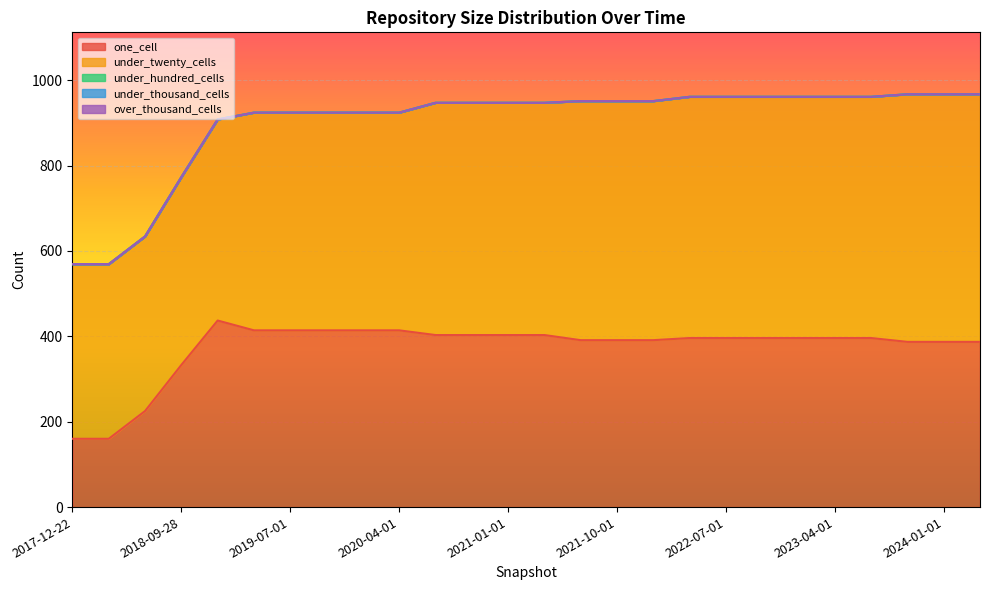

What is the label of the 18th point from the left?

2022-04-01